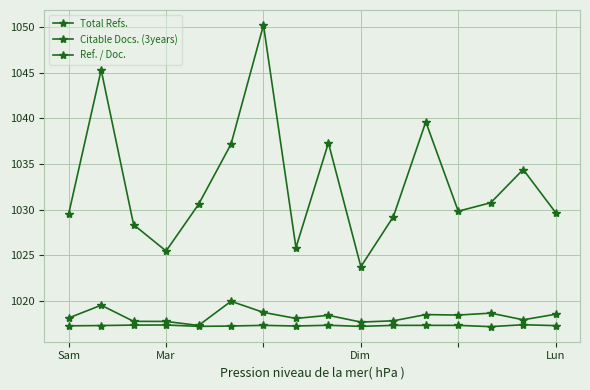

How many lines are shown in the chart?

3